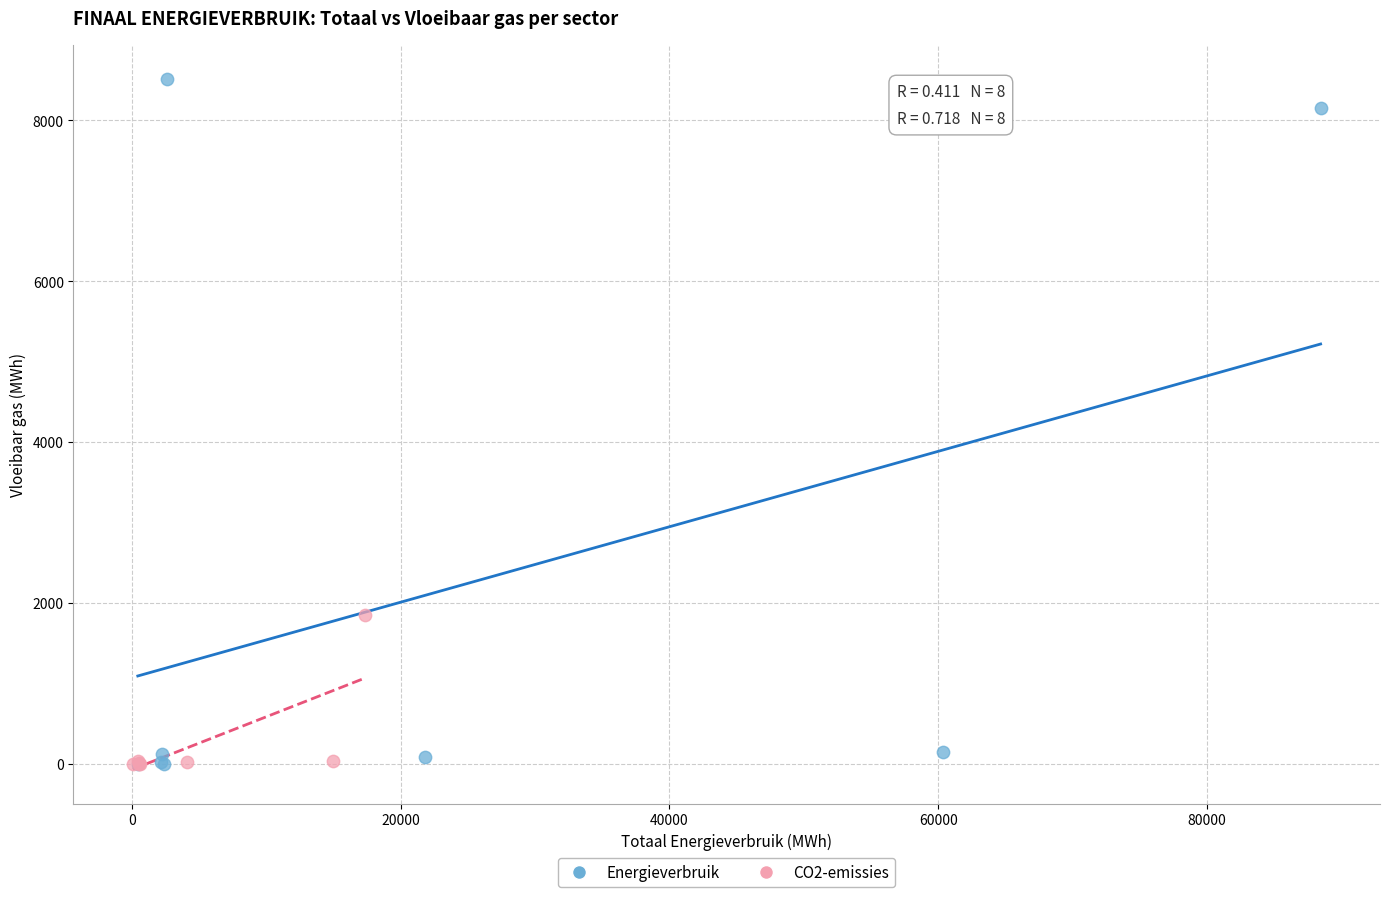

Which series contains the highest Y value?

Energieverbruik